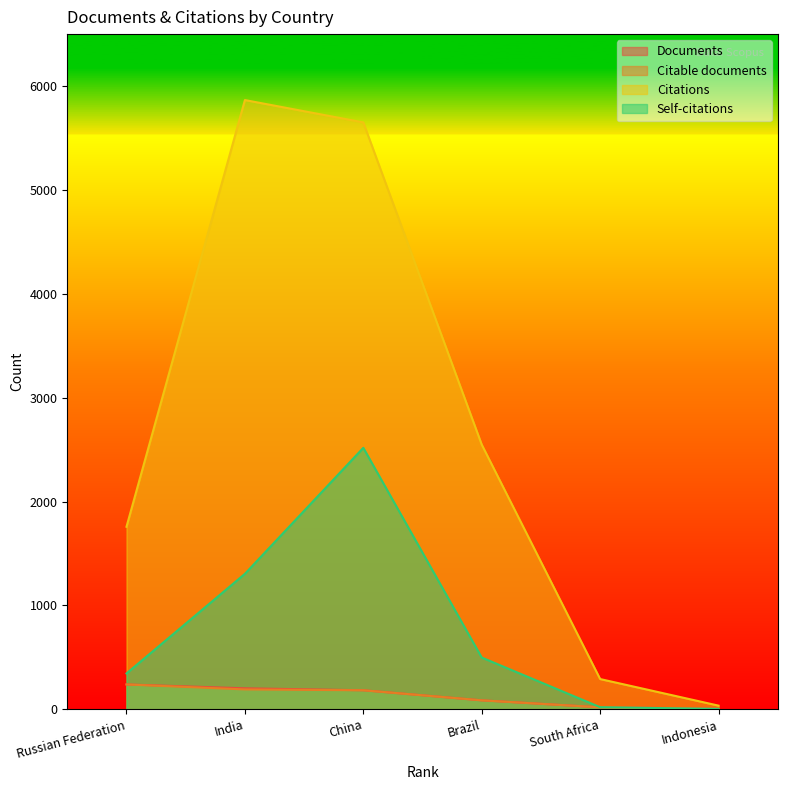

What is the label of the 3rd point from the left?

China